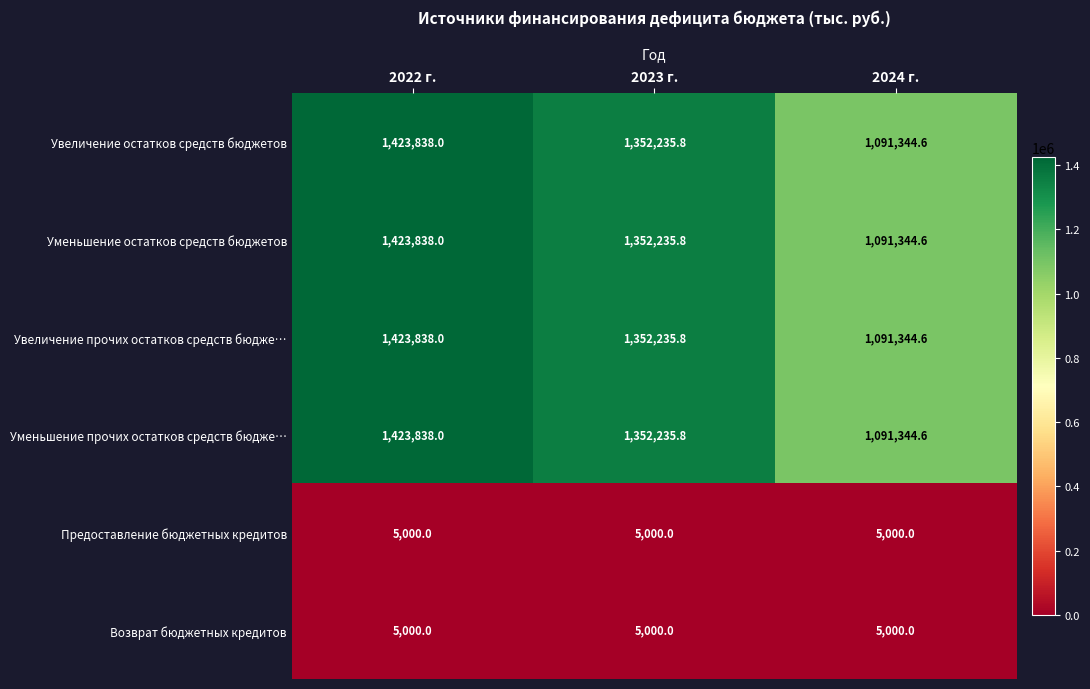

The value of Увеличение остатков средств бюджетов at 2022 г. is 2097190.5. True or false?

False